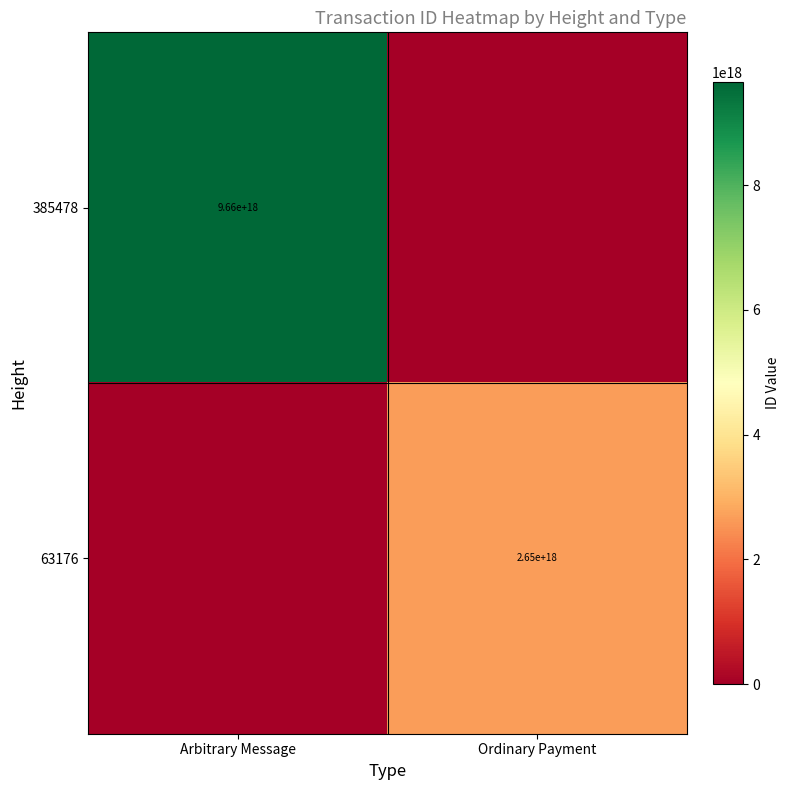

What is the total value across all series at Ordinary Payment?

2653771515104406016